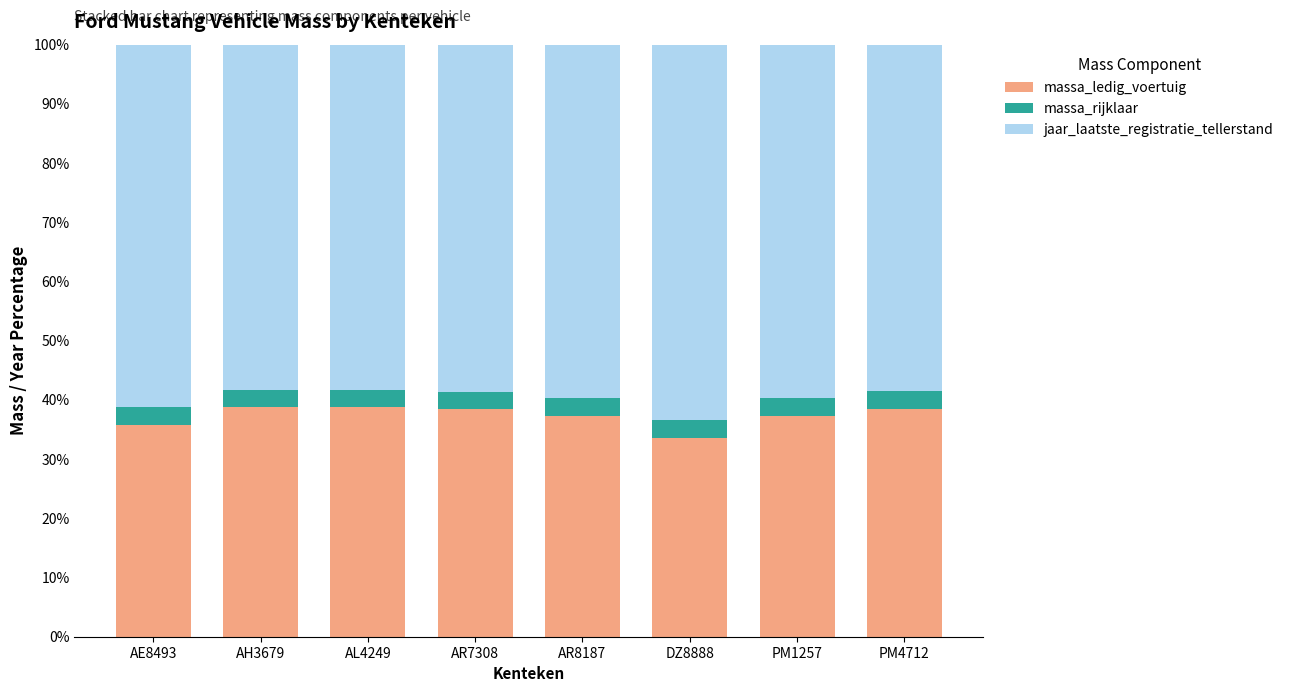

What value does the massa_ledig_voertuig series have at AE8493?

35.7